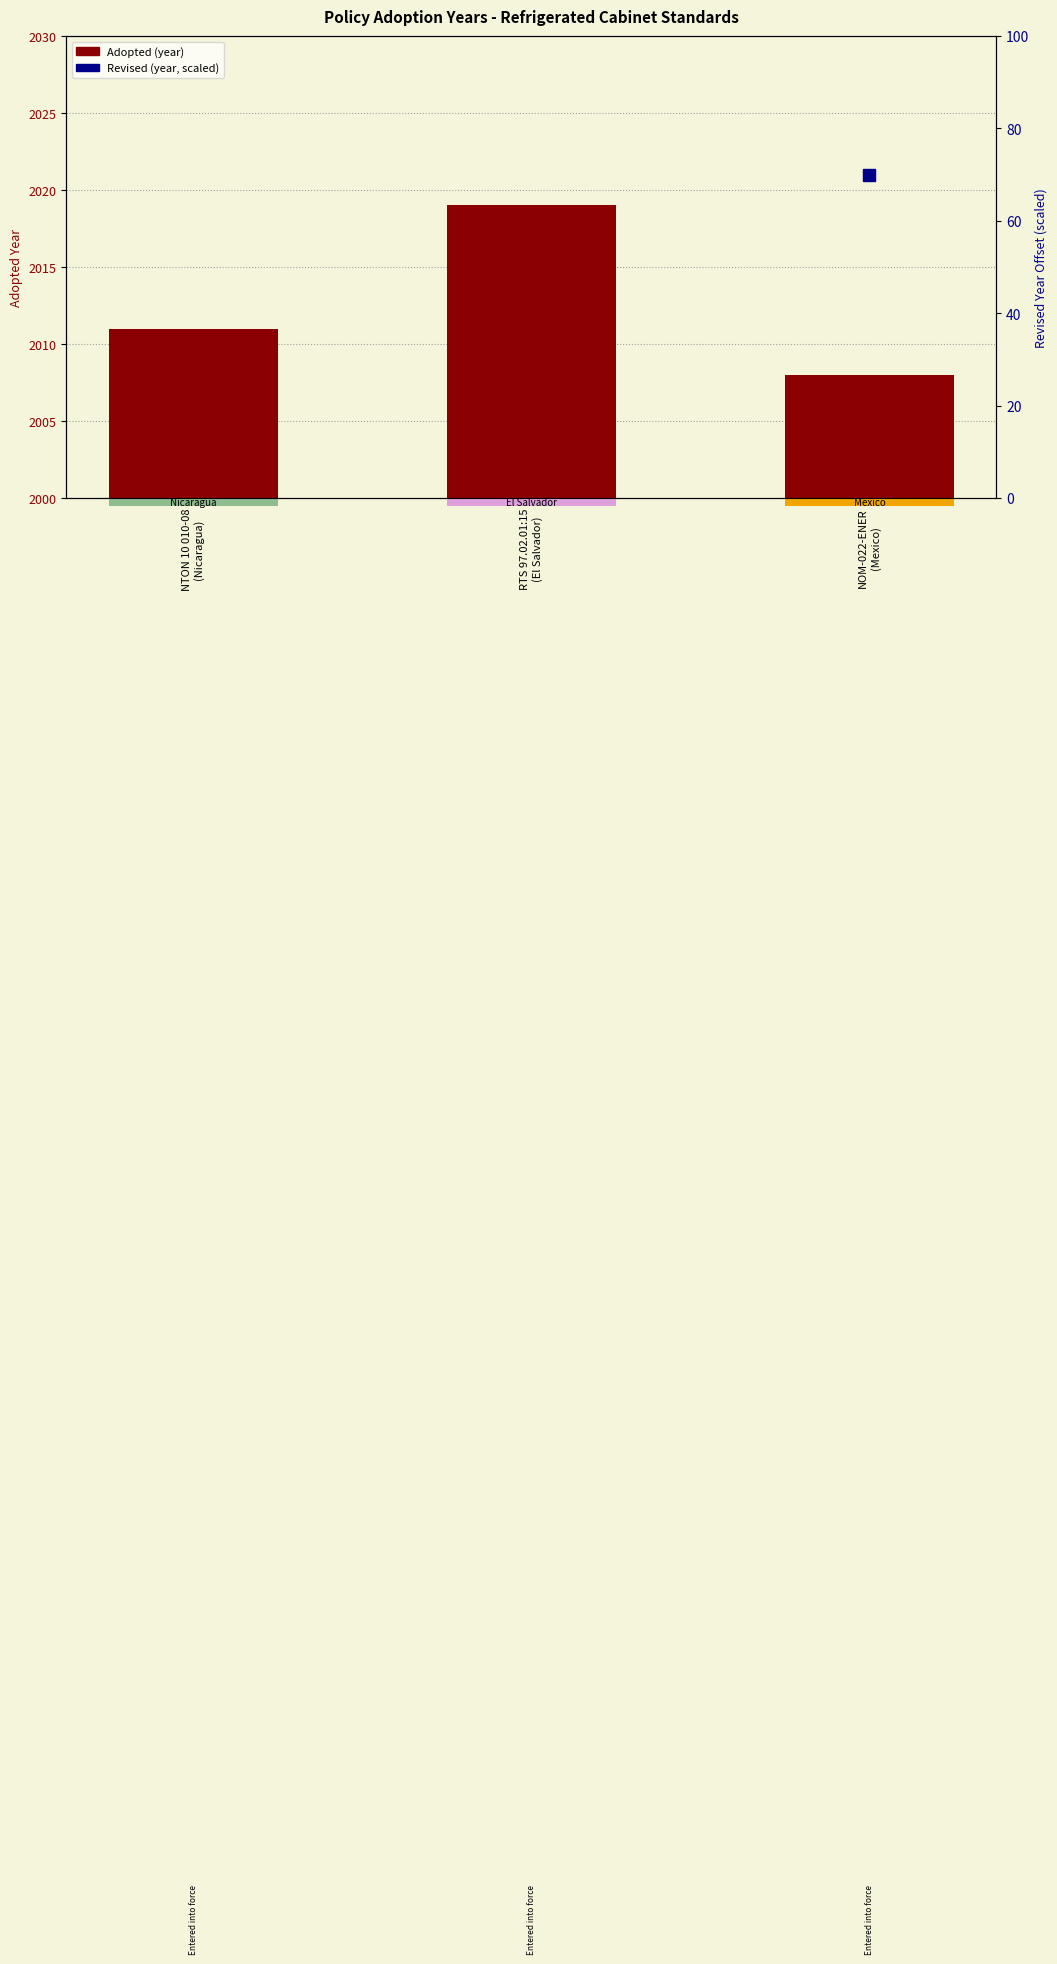

Which has a higher value, NOM-022-ENER
(Mexico) or NTON 10 010-08
(Nicaragua)?

NTON 10 010-08
(Nicaragua)